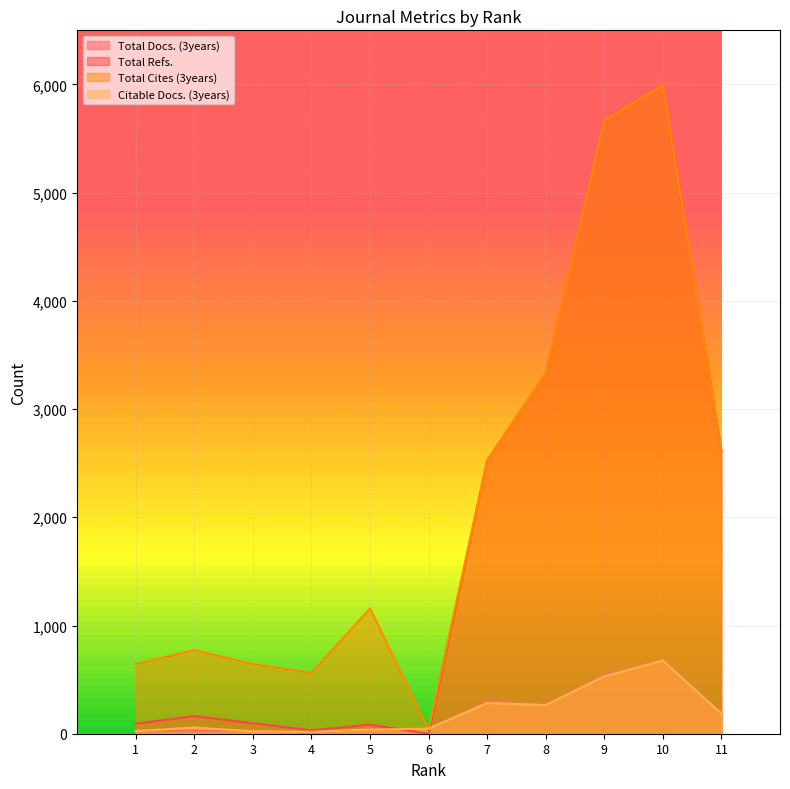

What is the difference between the maximum and minimum values in the Total Docs. (3years) series?

669